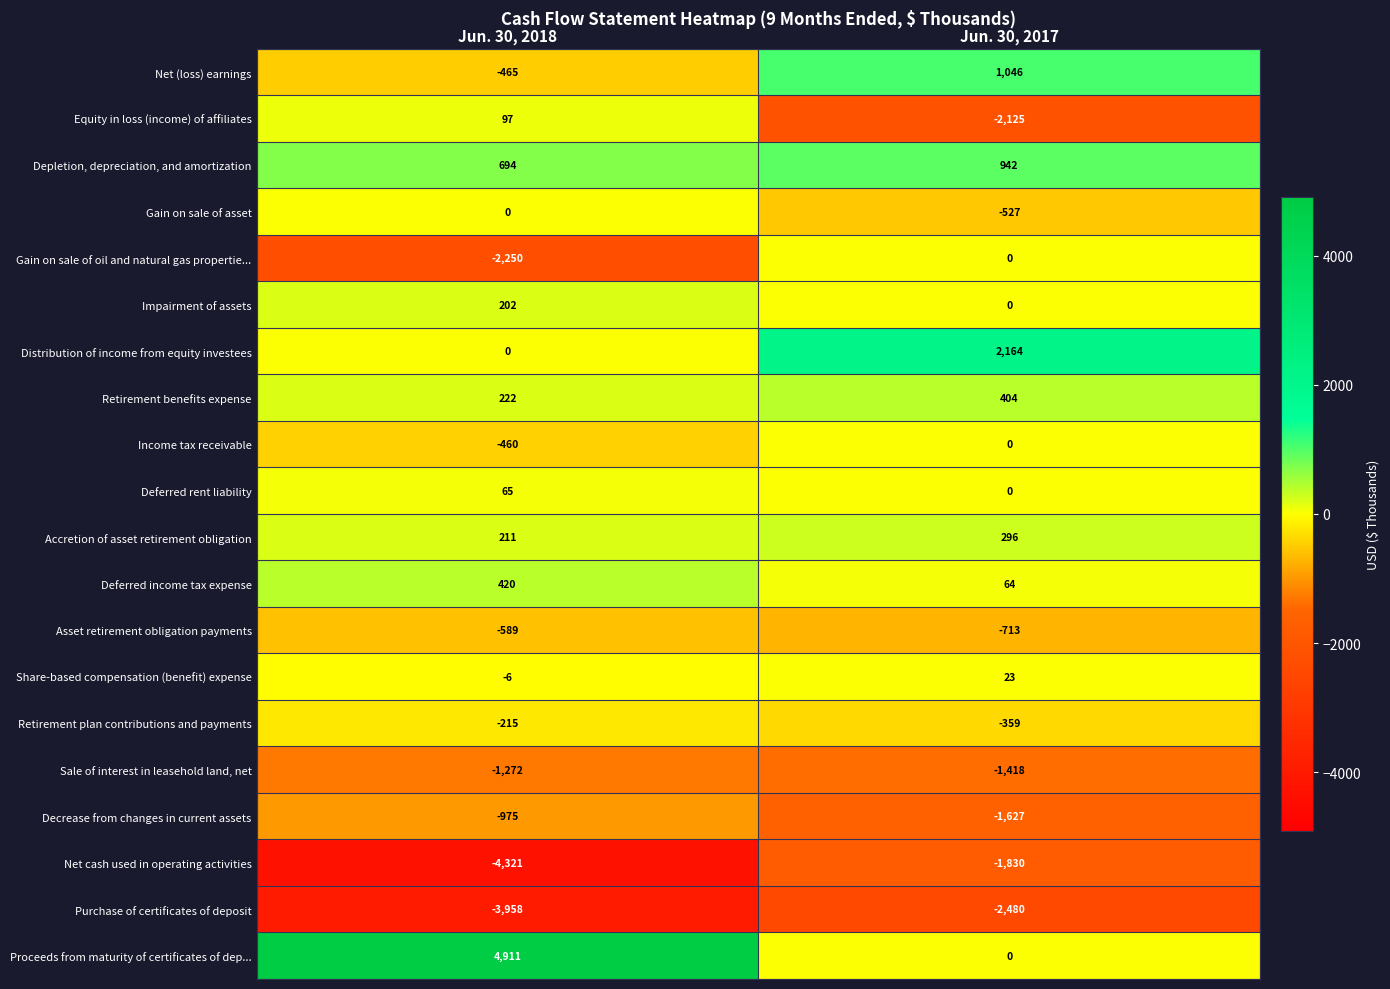

Is it true that Proceeds from maturity of certificates of dep... equals 0 at Jun. 30, 2017?

True